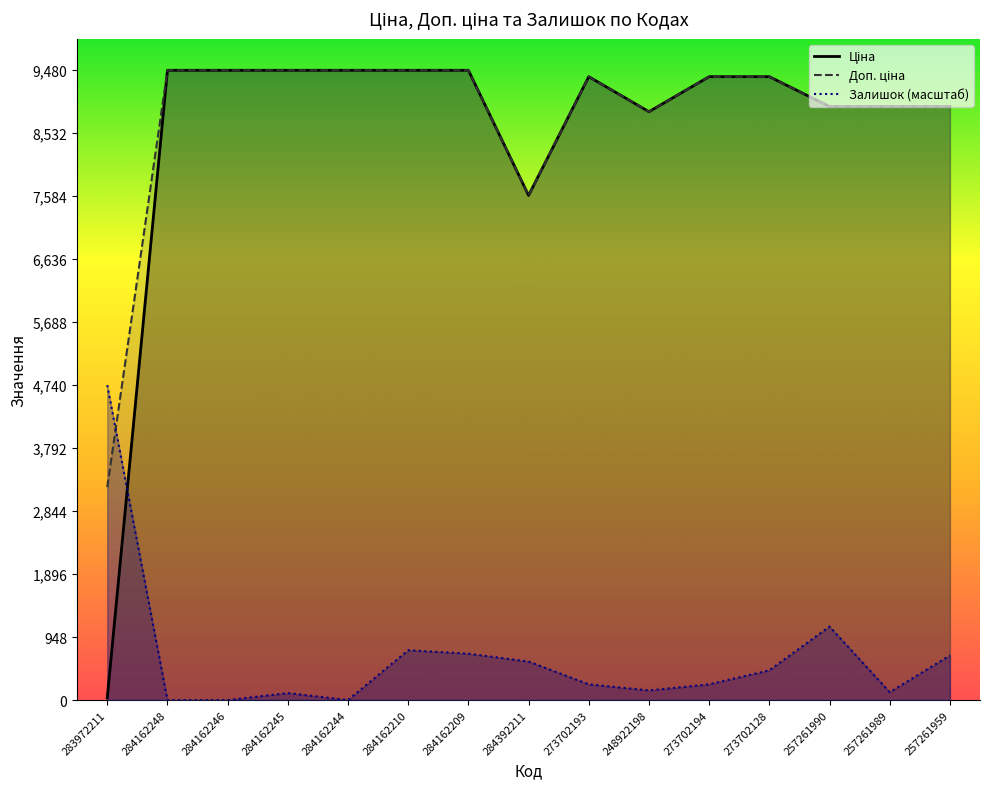

The Ціна series shows 4286.7 at 284162248. True or false?

False